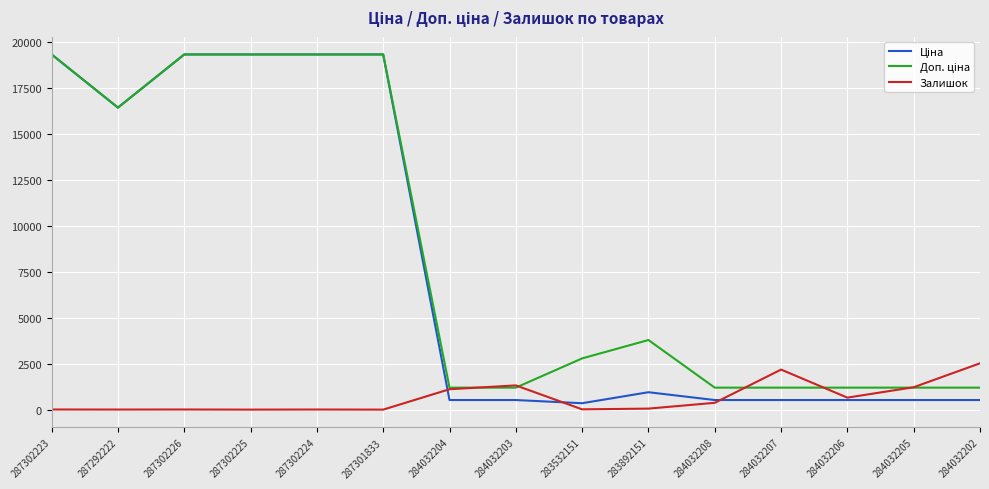

Between 284032208 and 284032202, which series saw the biggest shift?

Залишок